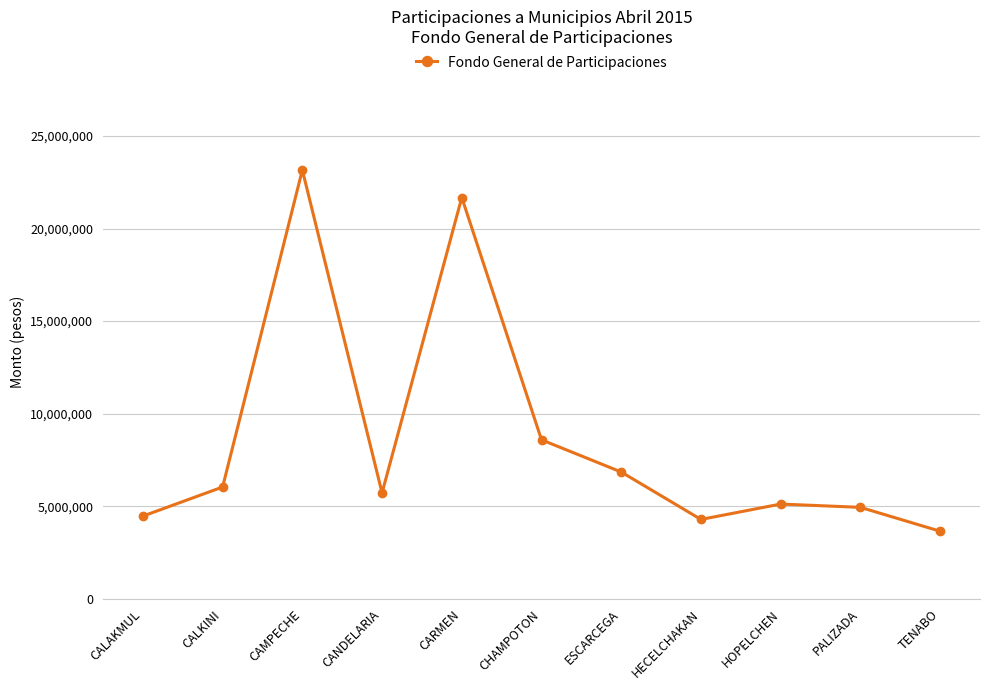

Where is the data nearest to the value 13403874?

CHAMPOTON